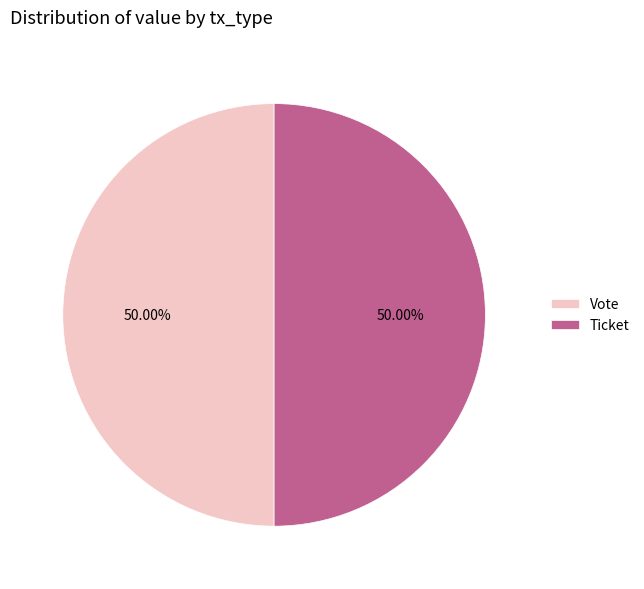

Approximately how many times larger is the value at Vote compared to Ticket?

1.0